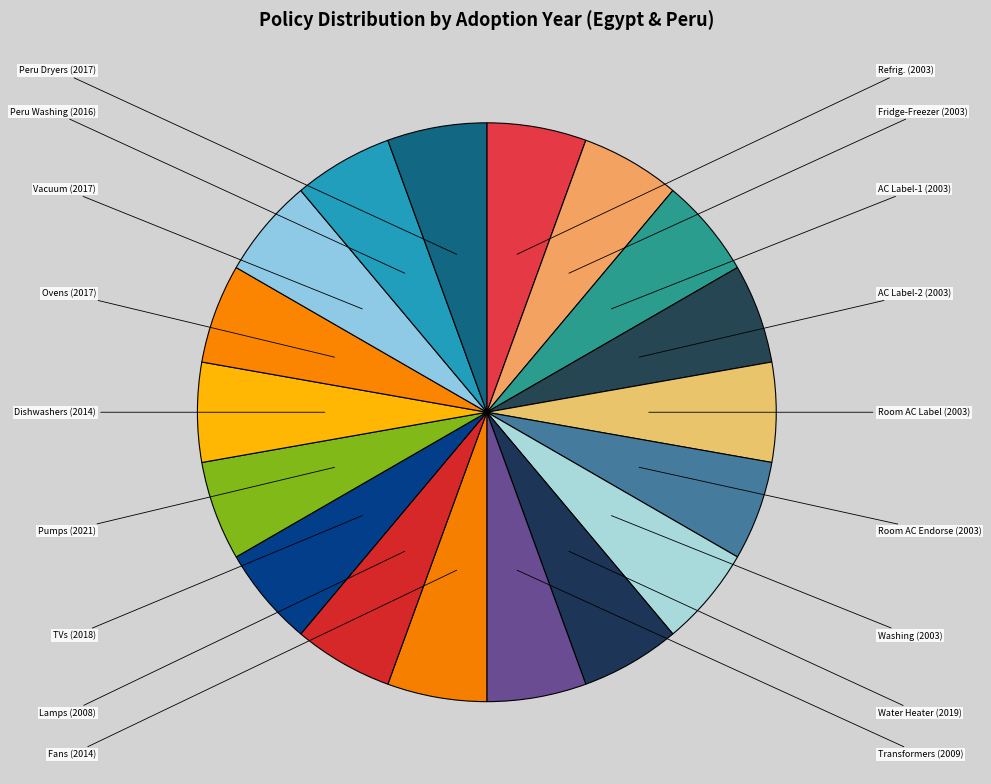

Count the number of slices in the pie.

18